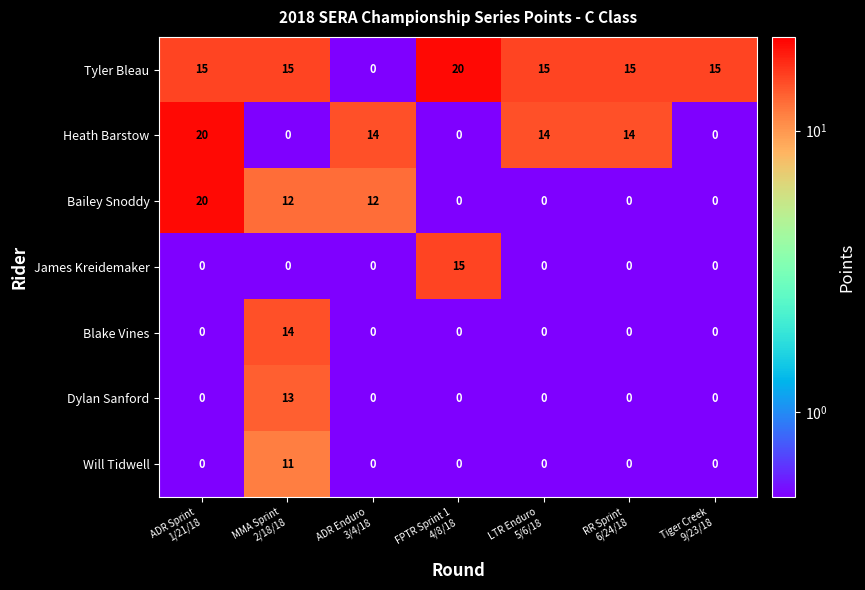

Which series has the largest total across all categories?

Tyler Bleau